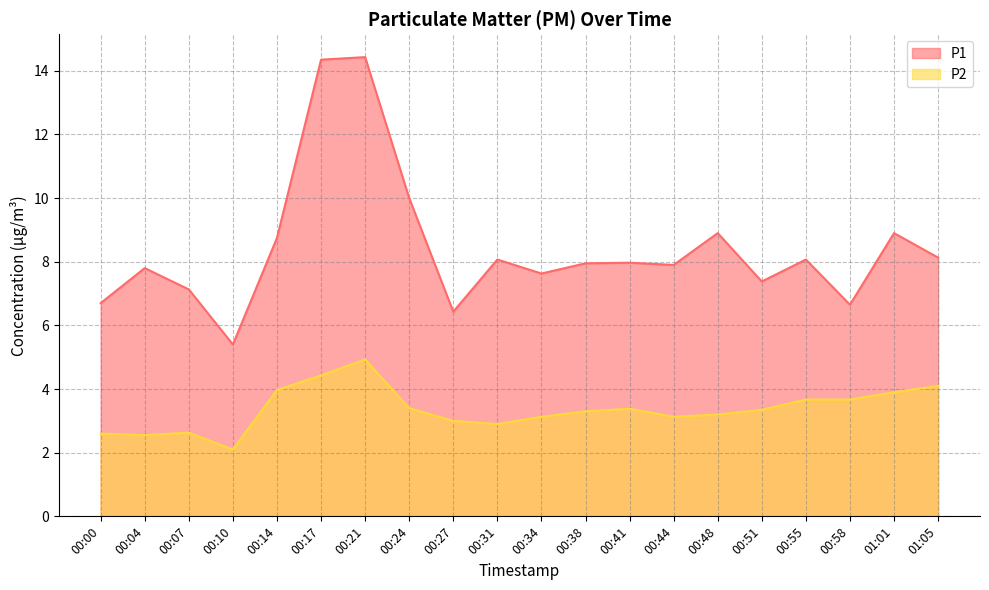

What are all the series names shown in the legend?

P1, P2